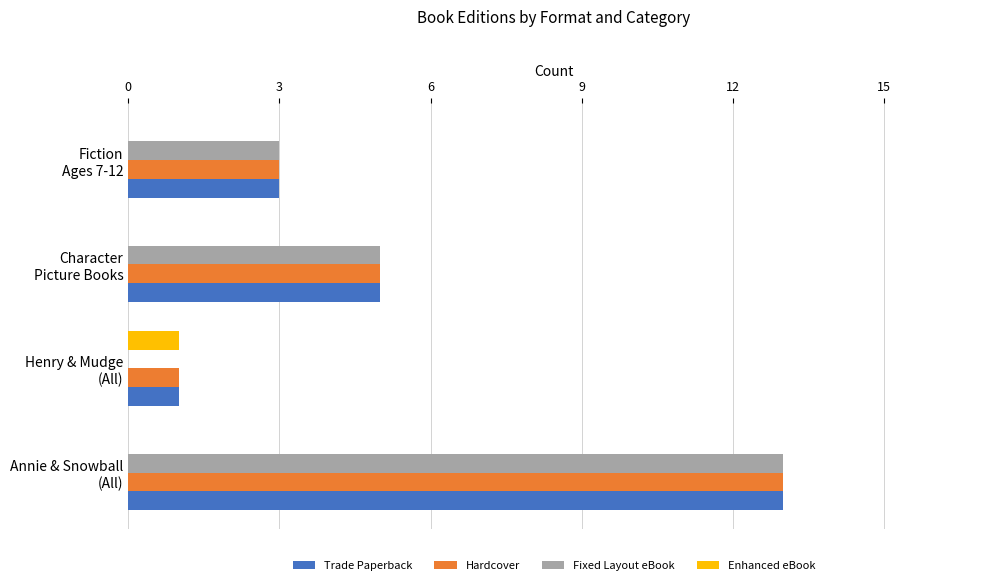

What is the sum of all Hardcover values?

22